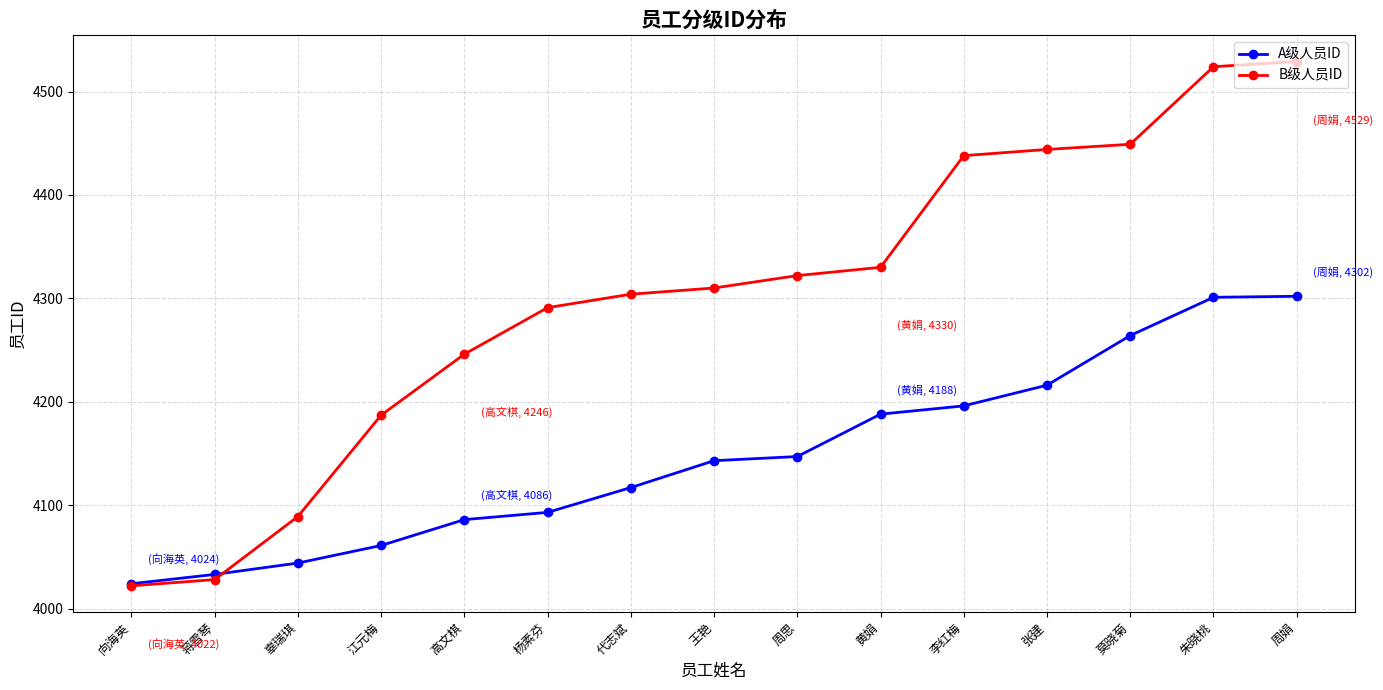

True or false: B级人员ID and A级人员ID intersect in this chart.

True